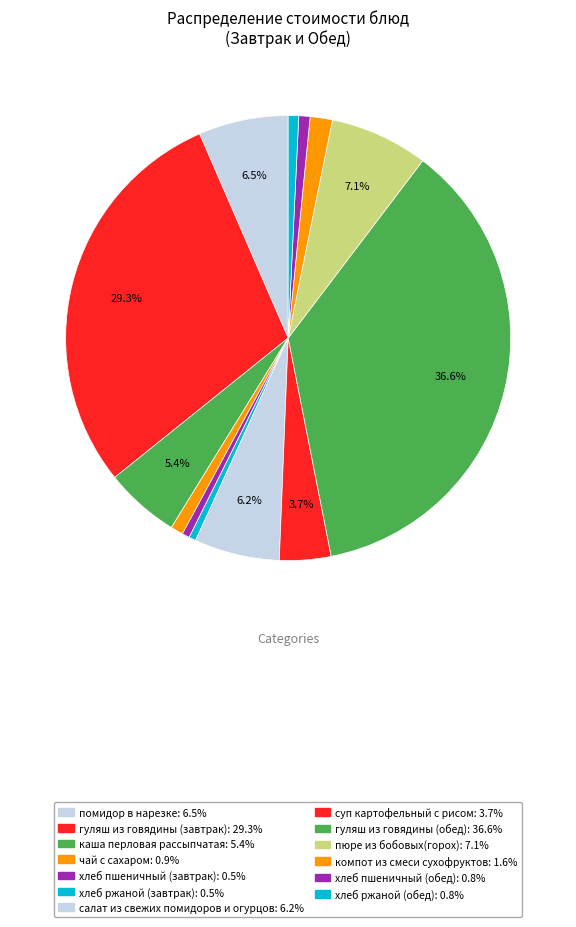

How much of the chart is everything except хлеб пшеничный (обед)?

99.2%